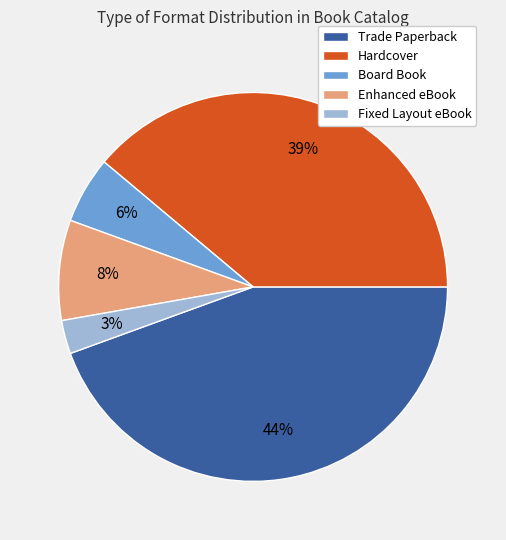

To the nearest percent, what is the combined percentage of Trade Paperback and Board Book?

50%